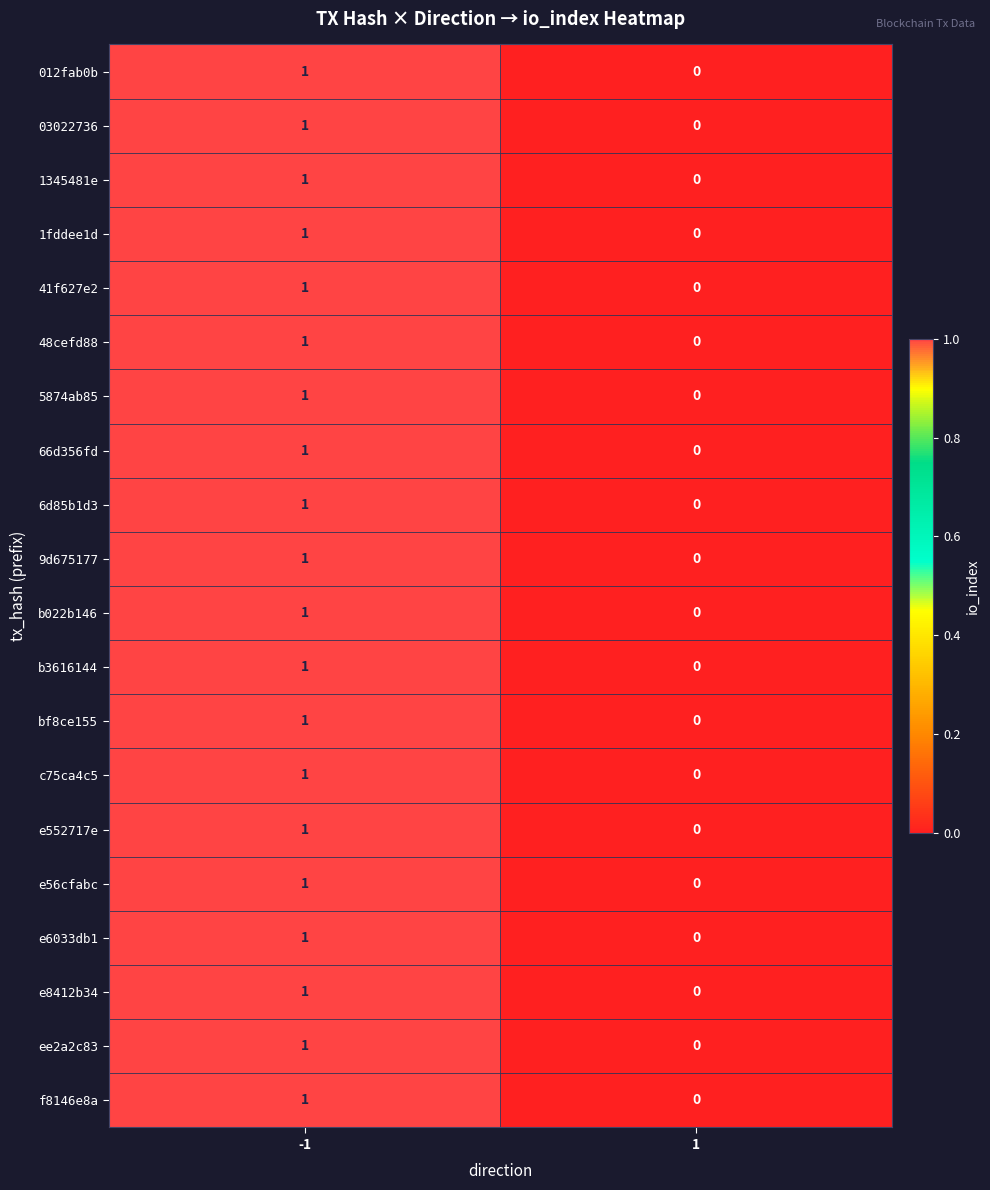

Rank the categories by e552717e value from lowest to highest.

1, -1